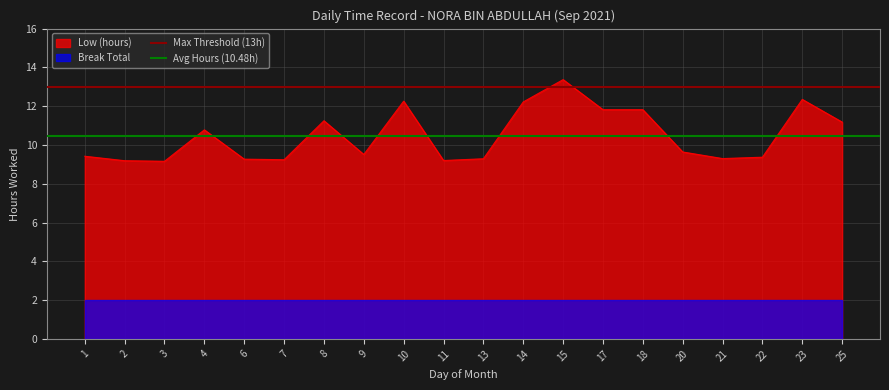

At which label does Max Threshold (13h) reach its peak?

1